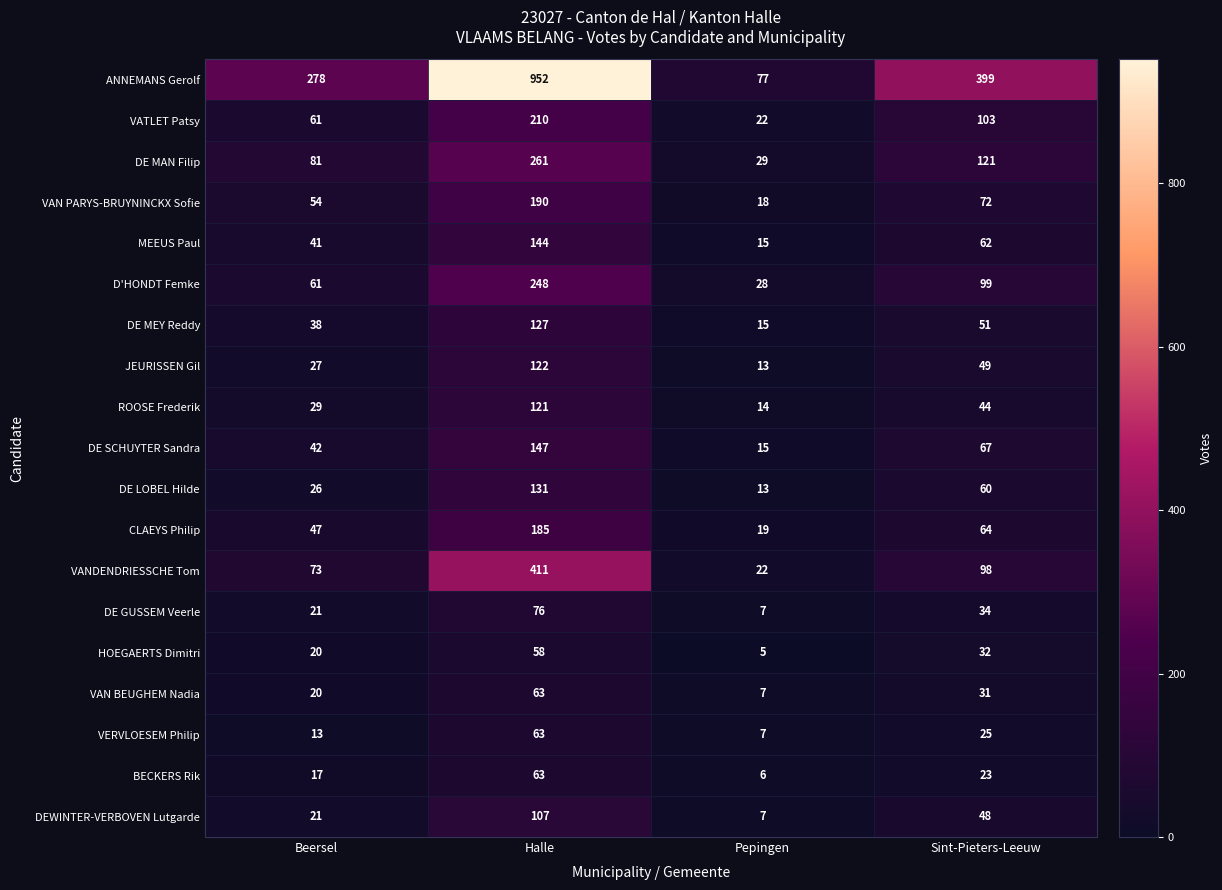

Rank the categories by VAN PARYS-BRUYNINCKX Sofie value from highest to lowest.

Halle, Sint-Pieters-Leeuw, Beersel, Pepingen